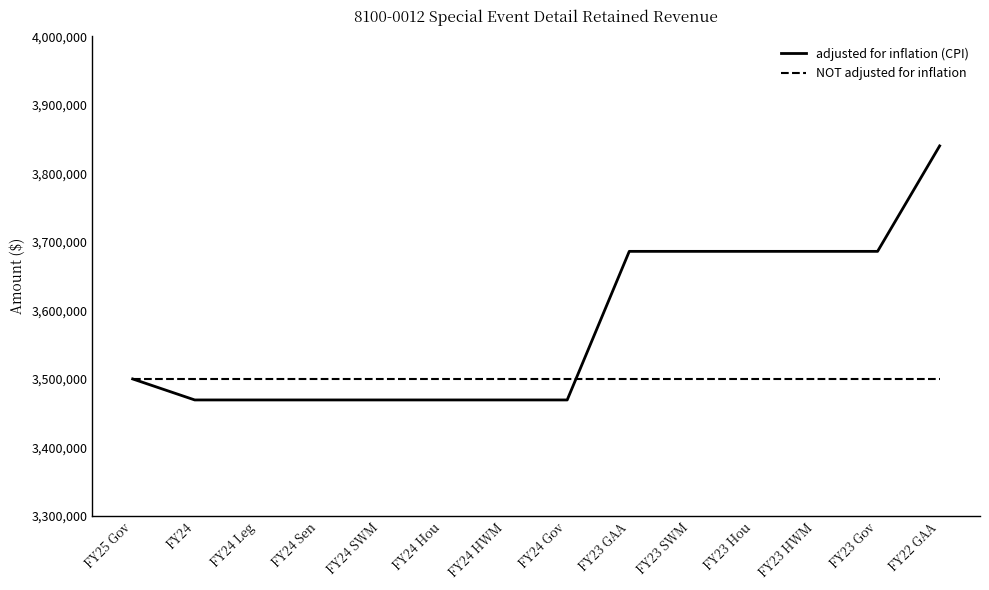

Rank the series at FY22 GAA from lowest to highest value.

NOT adjusted for inflation, adjusted for inflation (CPI)